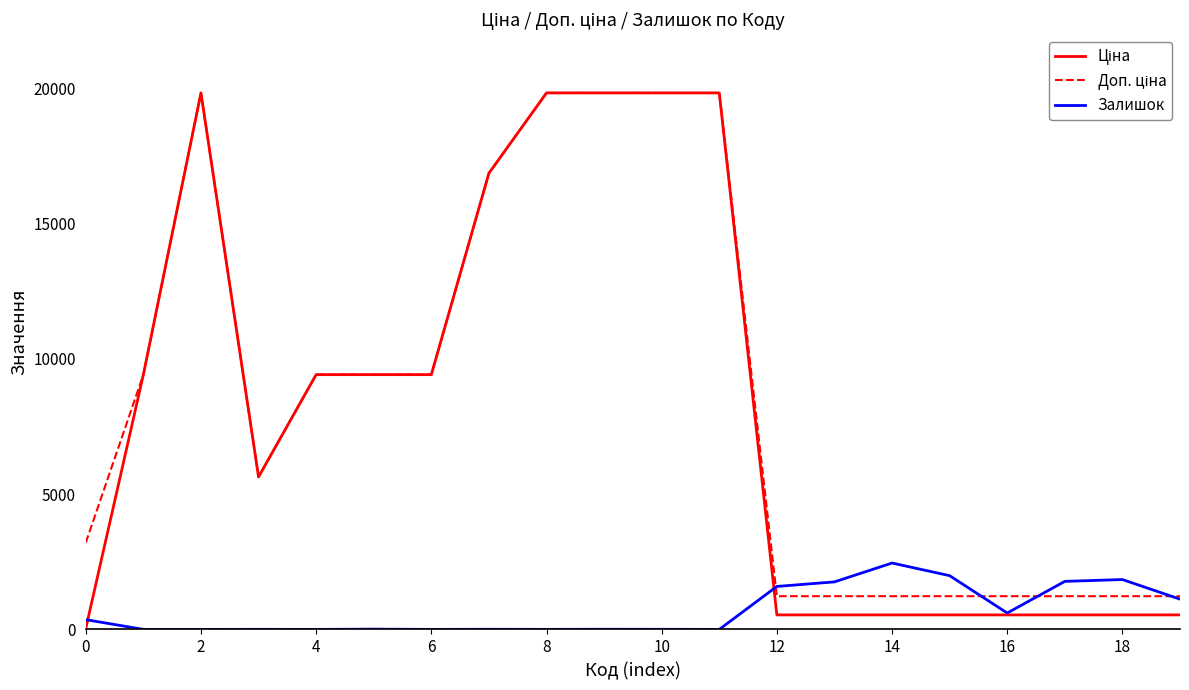

What is the highest value of the Залишок series?

2453.0